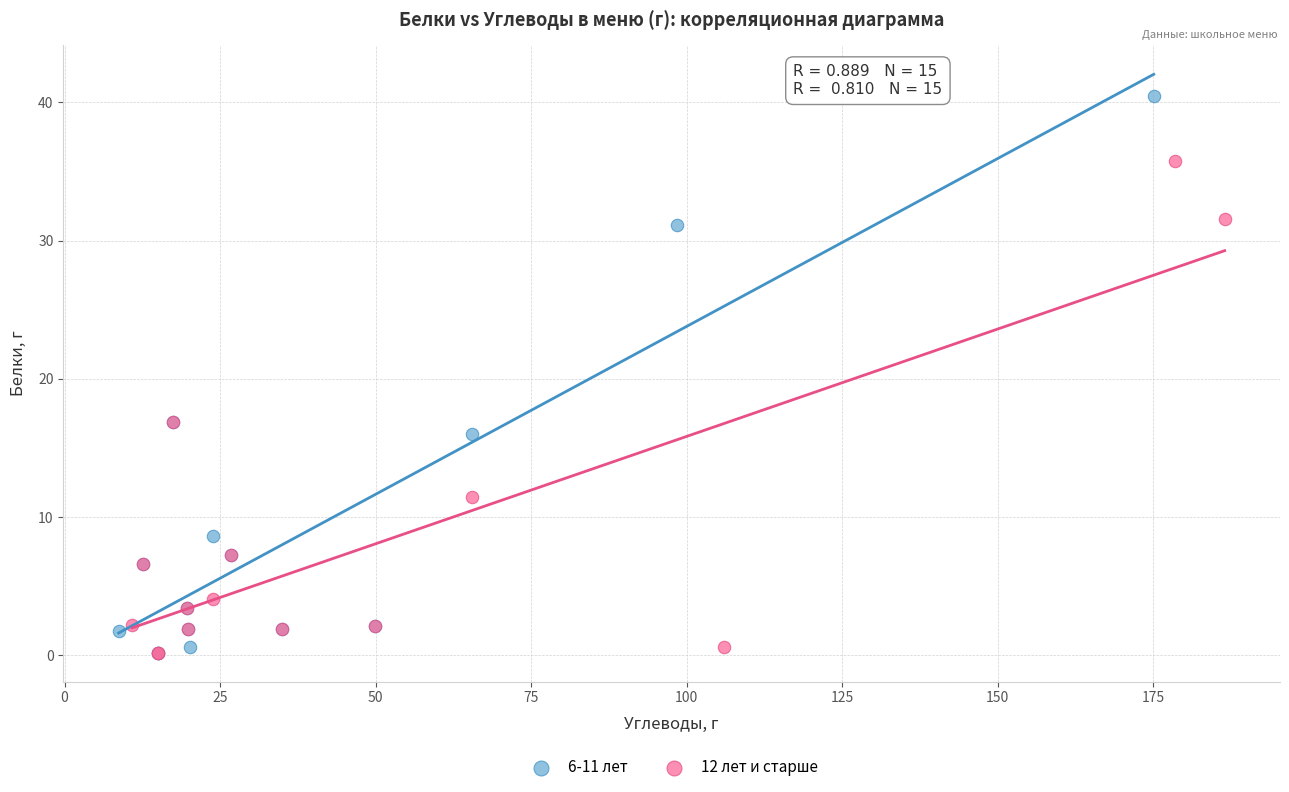

Which series has the widest spread of Y values?

6-11 лет